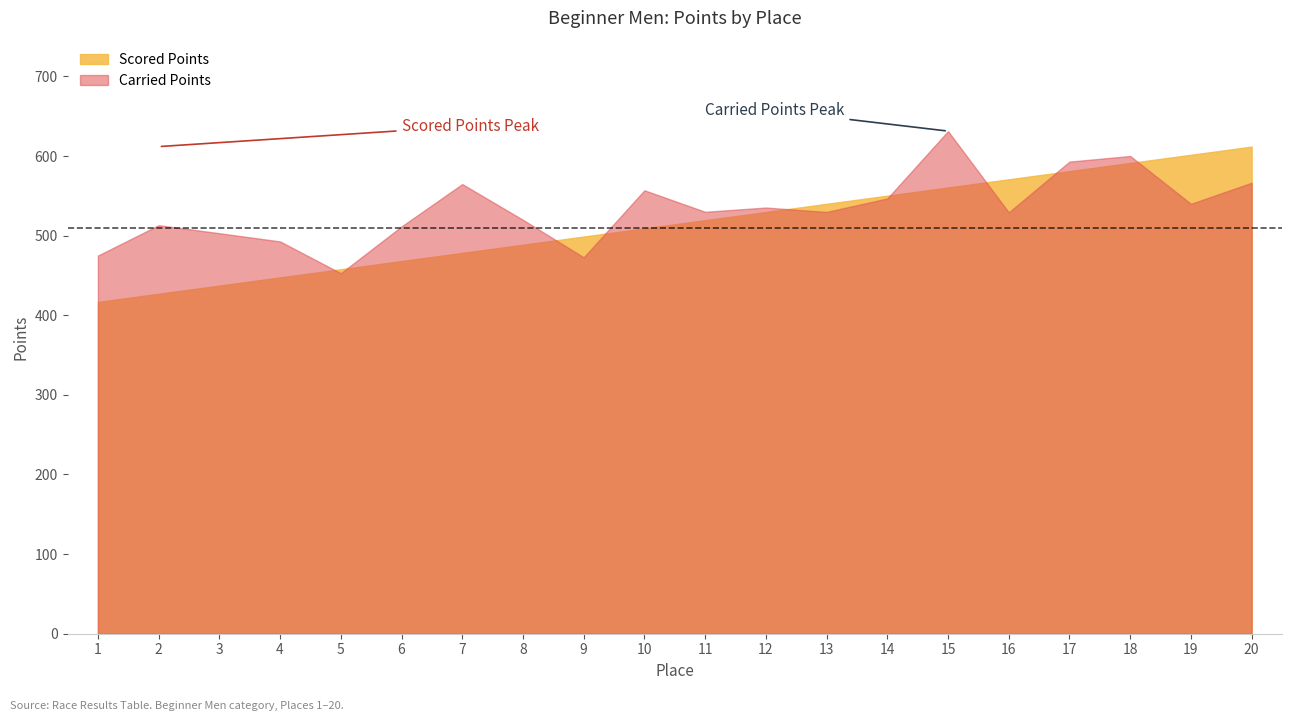

Reading left to right, what are all the values shown in this chart?

Scored Points: 416.8	427.0	437.3	447.6	457.8	468.1	478.4	488.7	498.9	509.2	519.5	529.7	540.0	550.3	560.5	570.8	581.1	591.3	601.6	611.9
Carried Points: 475.0	513.2	503.1	492.8	452.9	511.6	564.8	519.9	472.8	557.0	530.0	535.3	529.8	546.8	631.4	529.3	593.0	600.1	540.0	566.5